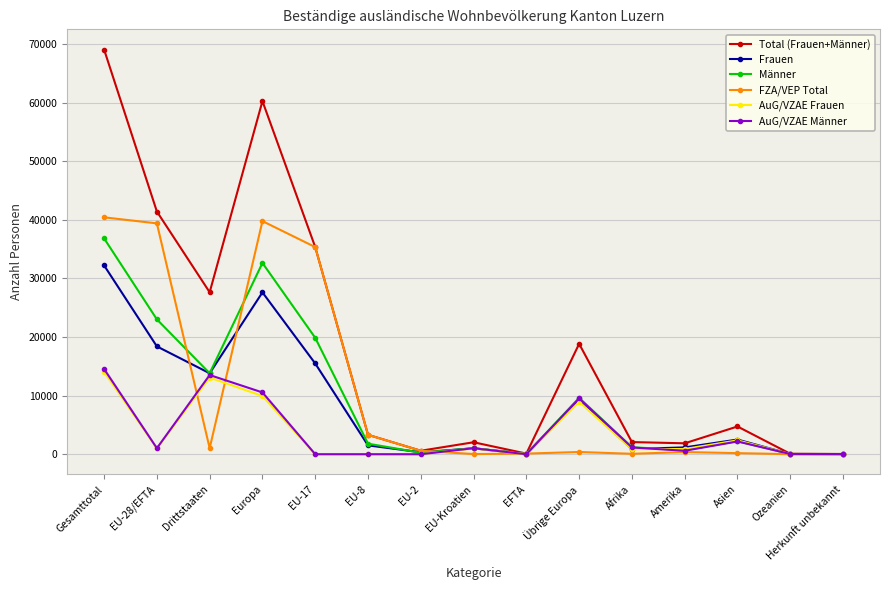

Which series has the largest range (max minus min)?

Total (Frauen+Männer)